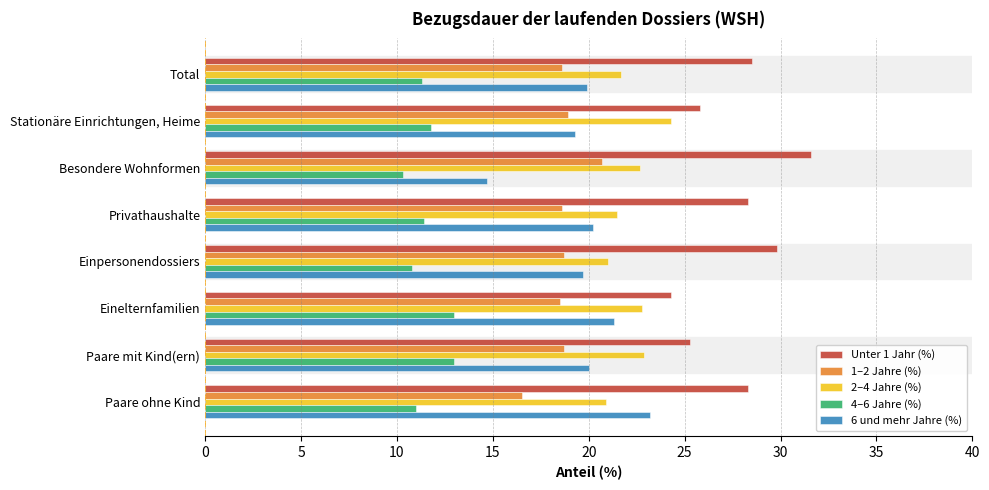

Which category has the lowest value in the 1–2 Jahre (%) series?

Paare ohne Kind